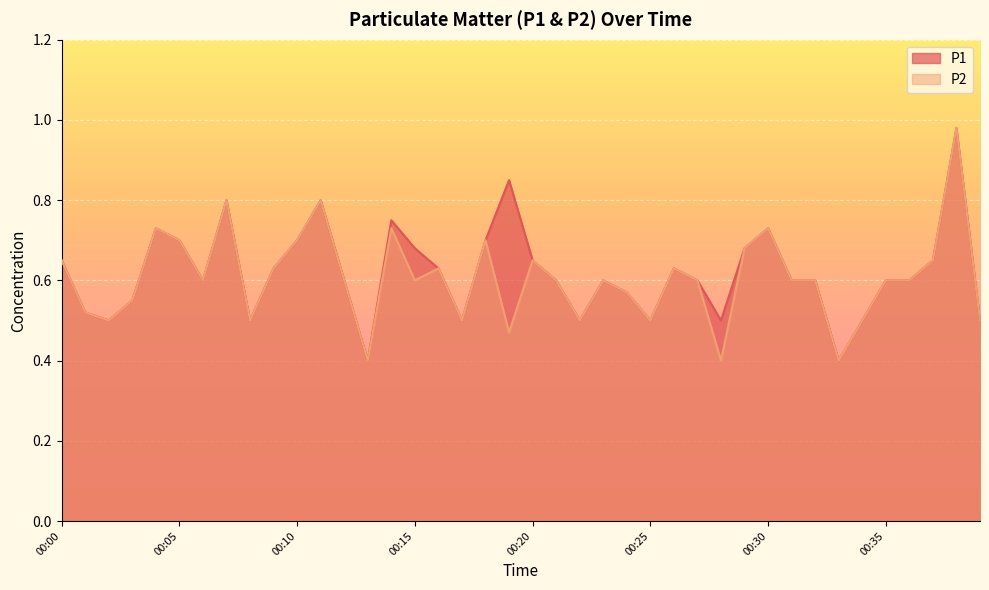

Reading left to right, what are all the values shown in this chart?

P1: 0.7	0.5	0.5	0.6	0.7	0.7	0.6	0.8	0.5	0.6	0.7	0.8	0.6	0.4	0.8	0.7	0.6	0.5	0.7	0.8	0.7	0.6	0.5	0.6	0.6	0.5	0.6	0.6	0.5	0.7	0.7	0.6	0.6	0.4	0.5	0.6	0.6	0.7	1.0	0.5
P2: 0.7	0.5	0.5	0.6	0.7	0.7	0.6	0.8	0.5	0.6	0.7	0.8	0.6	0.4	0.7	0.6	0.6	0.5	0.7	0.5	0.7	0.6	0.5	0.6	0.6	0.5	0.6	0.6	0.4	0.7	0.7	0.6	0.6	0.4	0.5	0.6	0.6	0.7	1.0	0.5